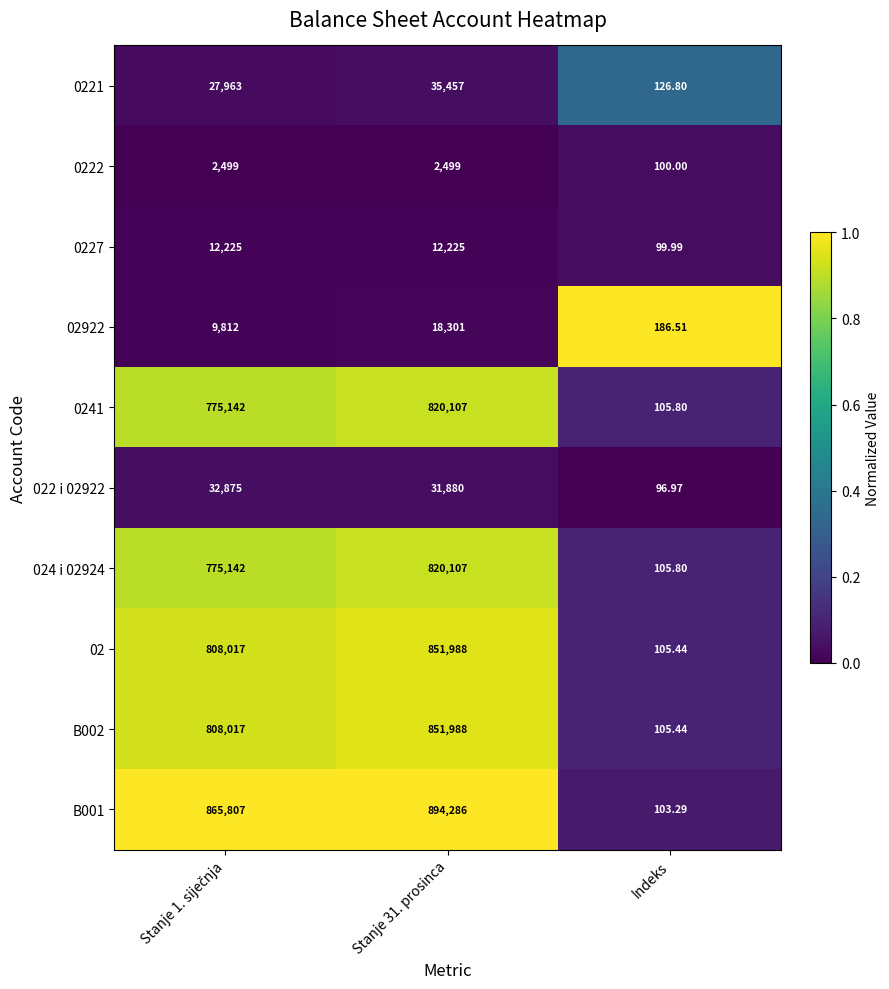

Is the value of 022 i 02922 at Stanje 31. prosinca greater than the value of B001 at Indeks?

Yes